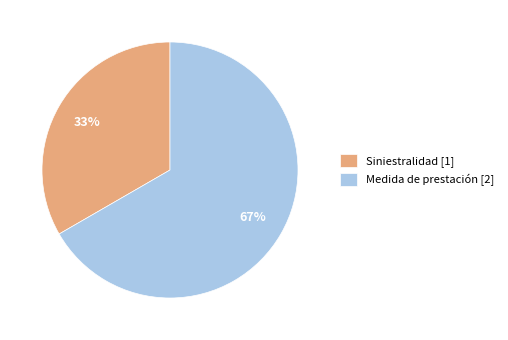

The Siniestralidad [1] slice represents 24% of the pie. True or false?

False